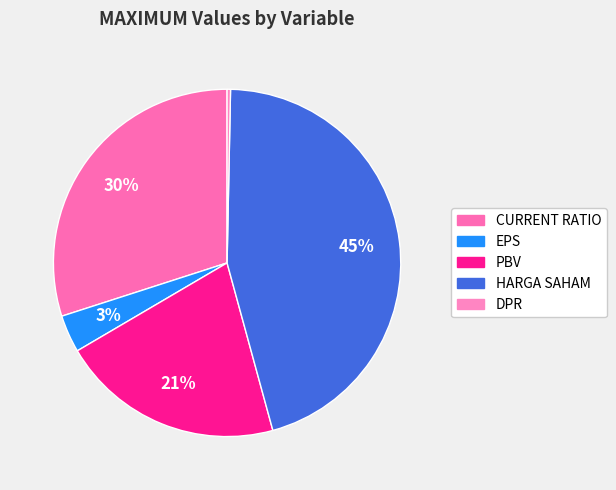

Is CURRENT RATIO the majority of the pie?

No